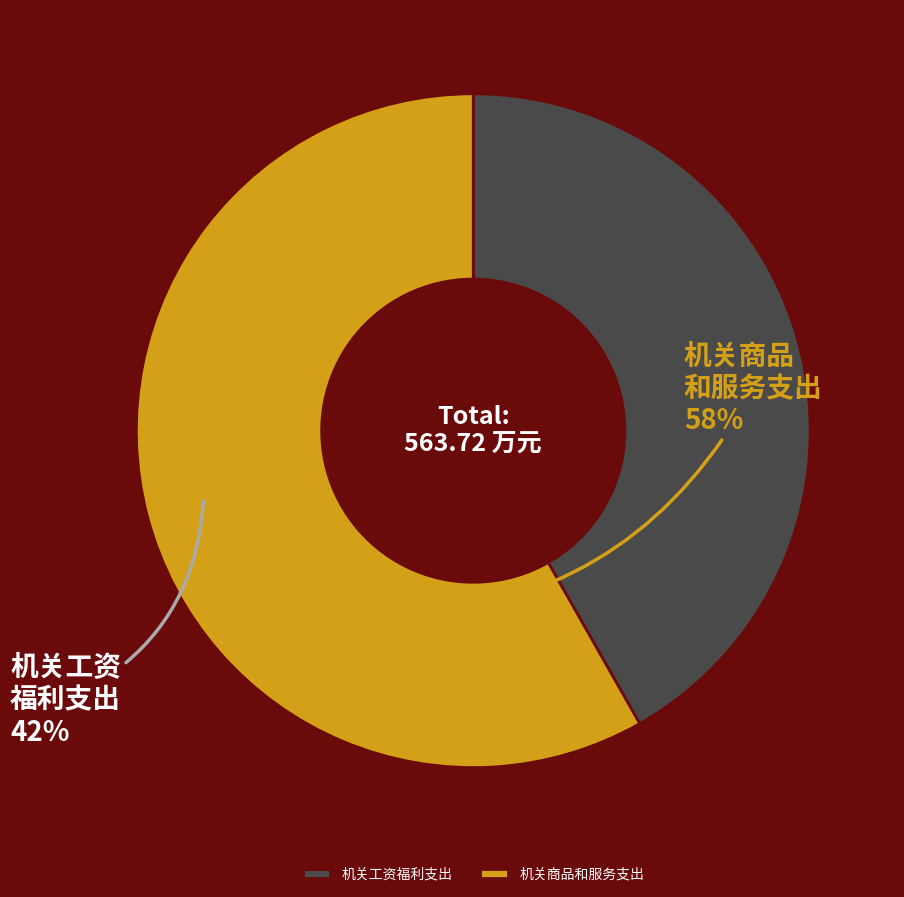

Which slice is the largest?

机关商品和服务支出